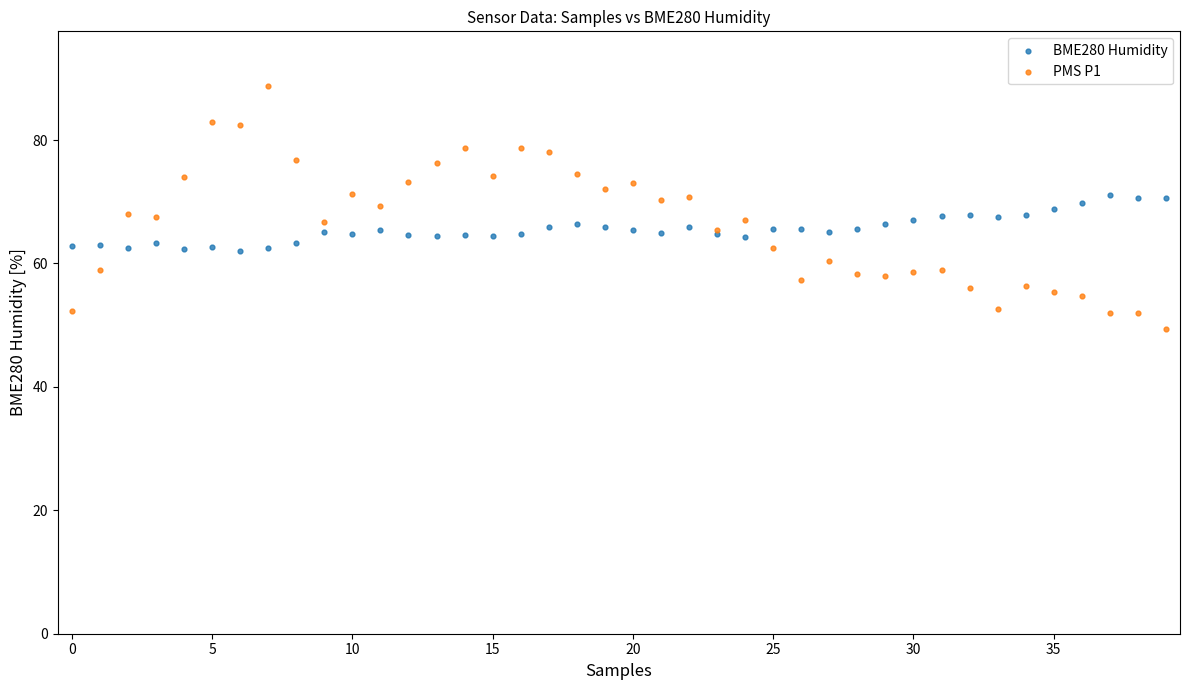

Which series has the largest Y range (max minus min)?

PMS P1